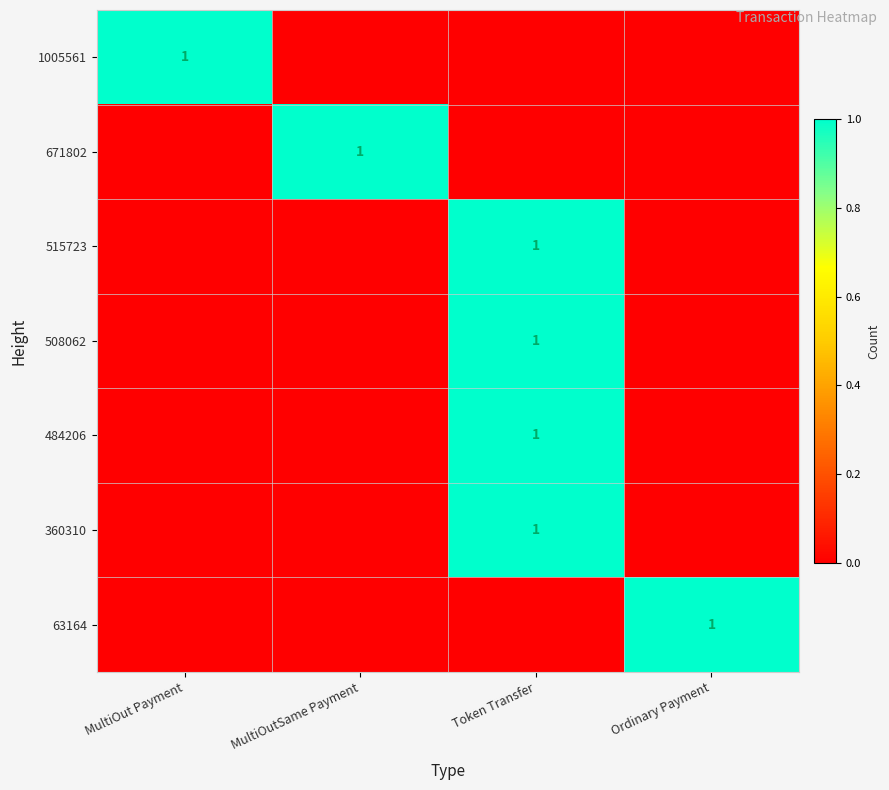

True or false: 360310 has a value of 1 at Token Transfer.

True